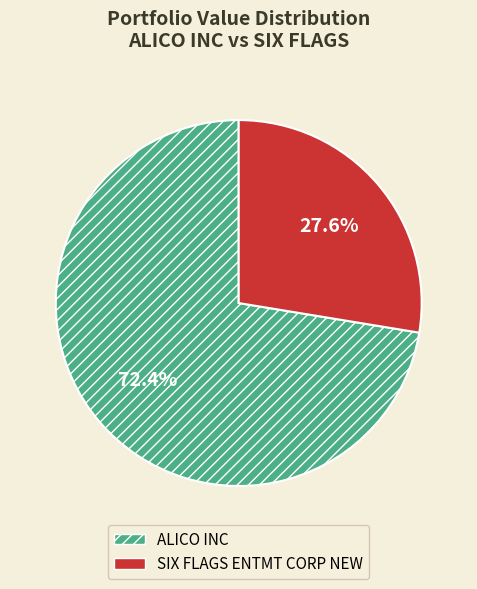

Combined, do ALICO INC and SIX FLAGS ENTMT CORP NEW account for over 50%?

Yes